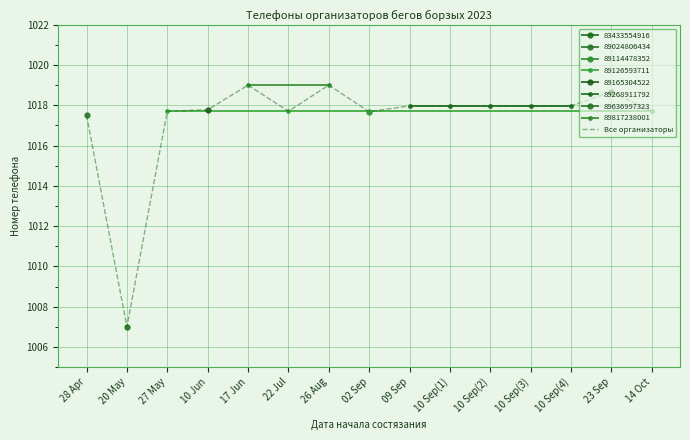

How many values exceed 1017?

14